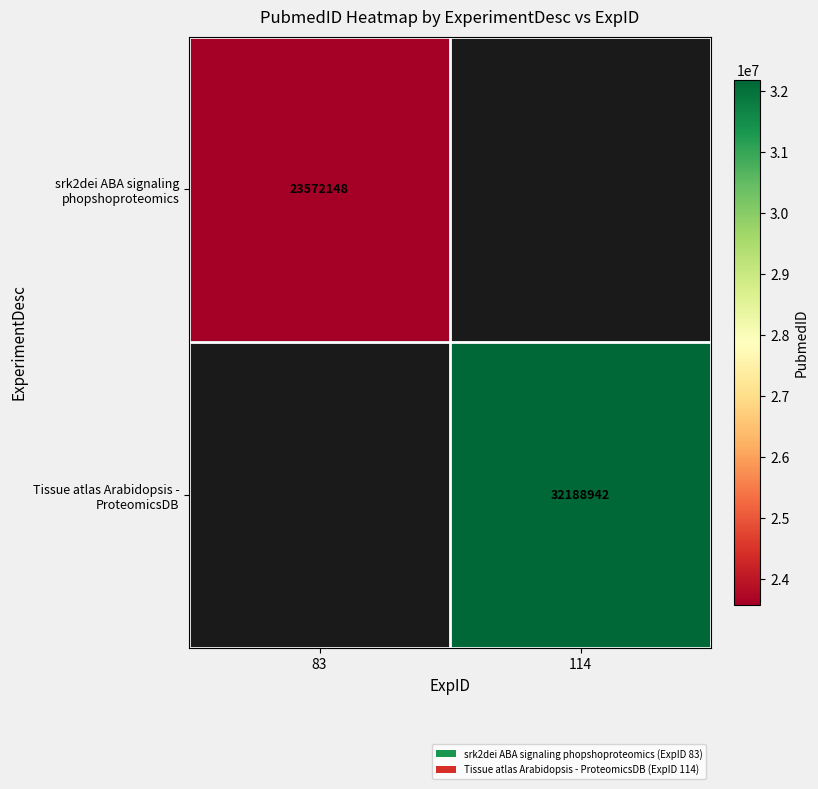

Is it true that srk2dei ABA signaling phopshoproteomics equals 37940371 at 83?

False